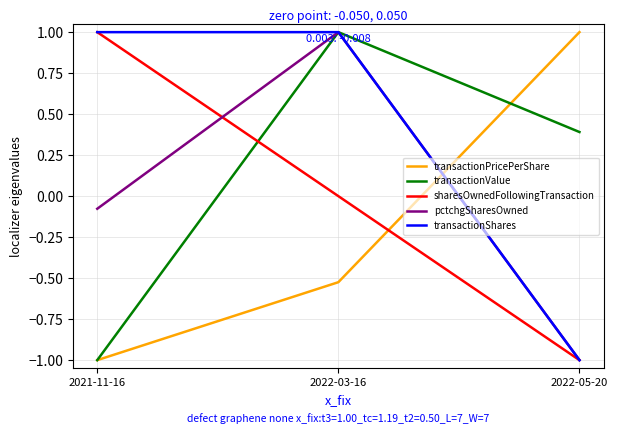

What is the maximum value shown in the chart?

1.0